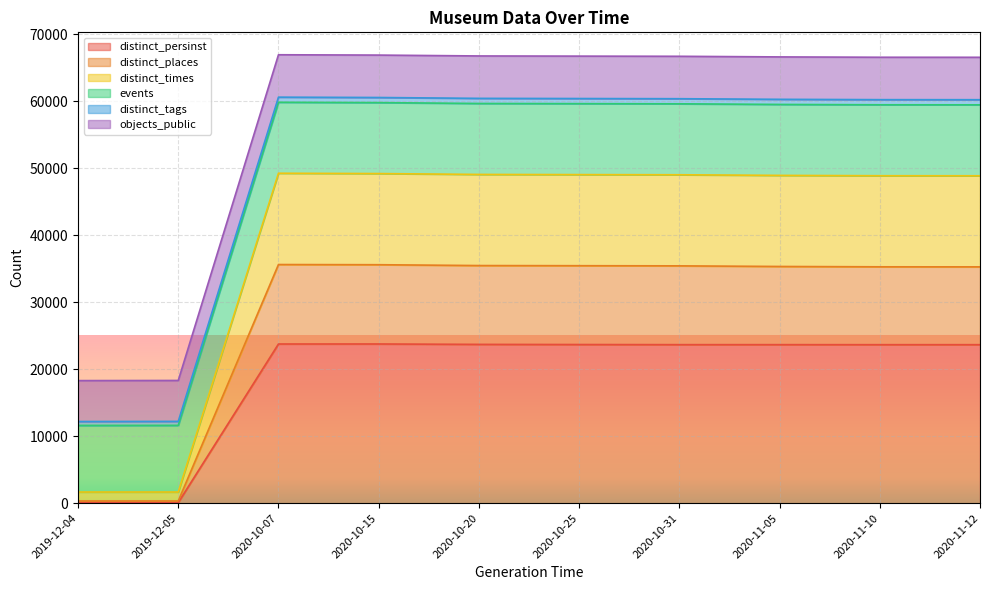

What is the total value across all series at 2020-10-25?

66737